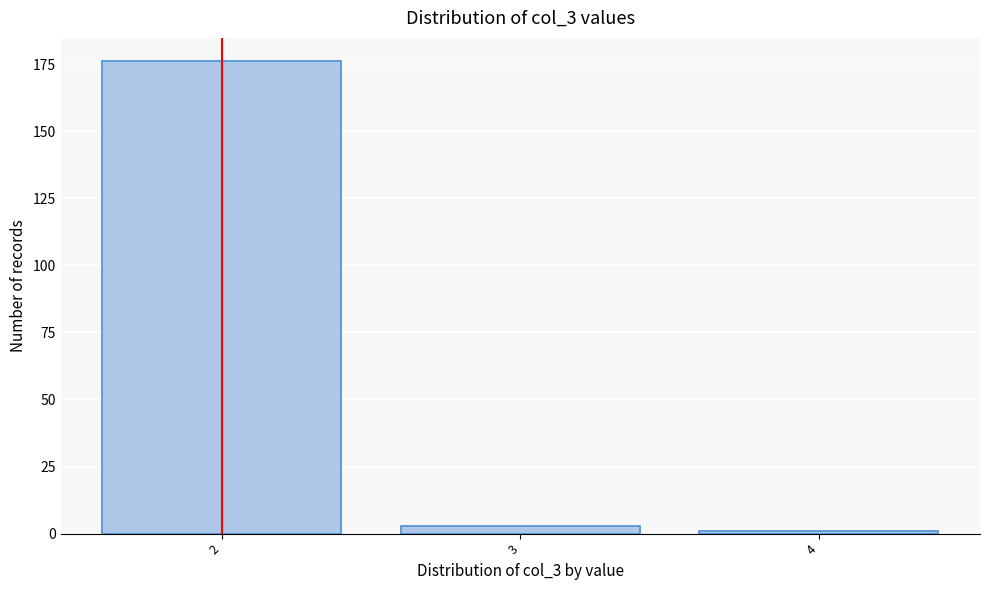

Reading right to left, what are all the values shown in this chart?

1	3	176